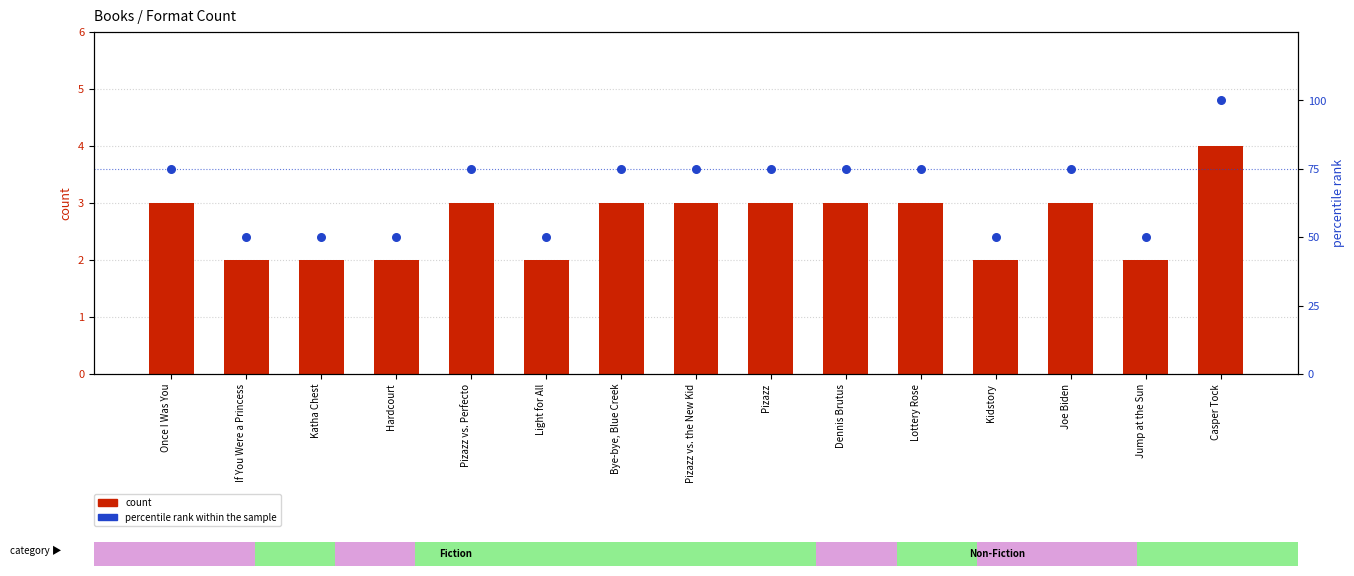

What is the total value across all series at Light for All?

52